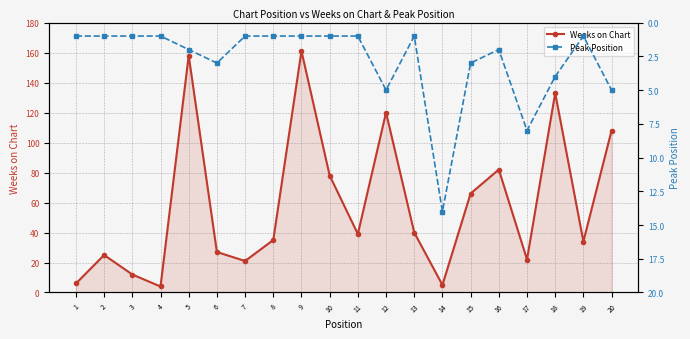

True or false: Peak Position and Weeks on Chart intersect in this chart.

True